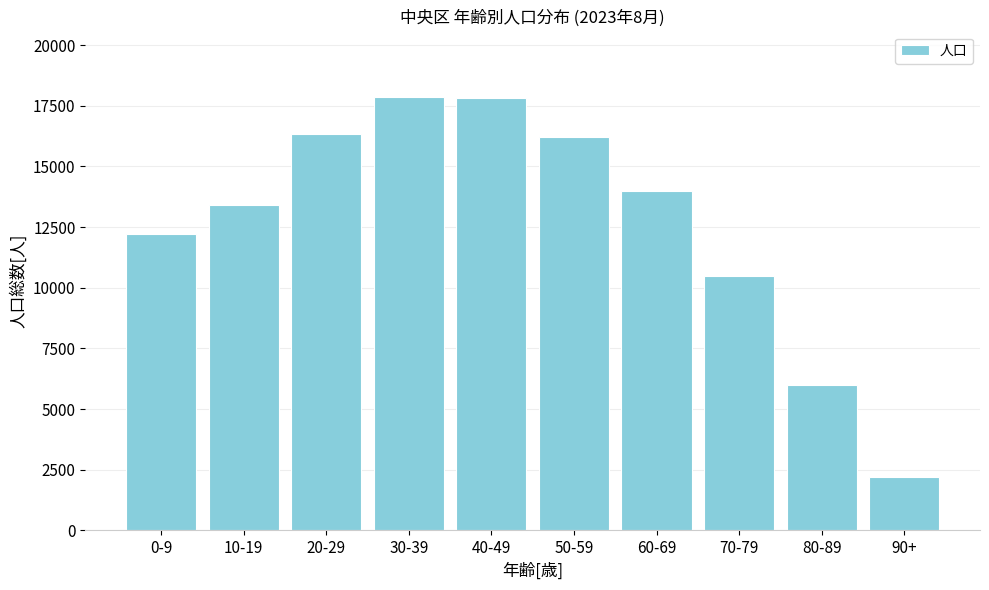

What is the ratio of the value at 20-29 to the value at 90+?

7.4